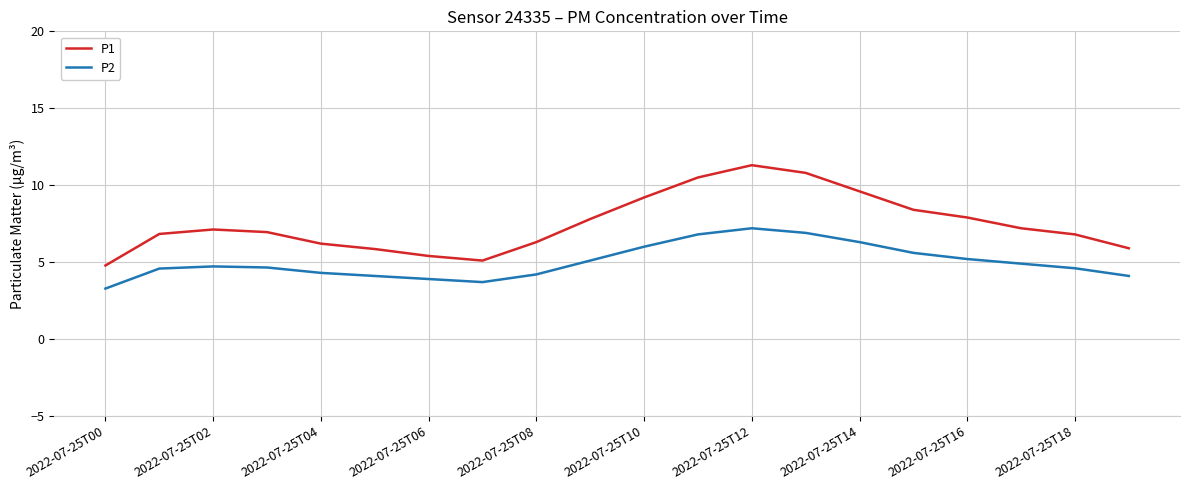

Does the chart display data point markers on the line(s)?

No